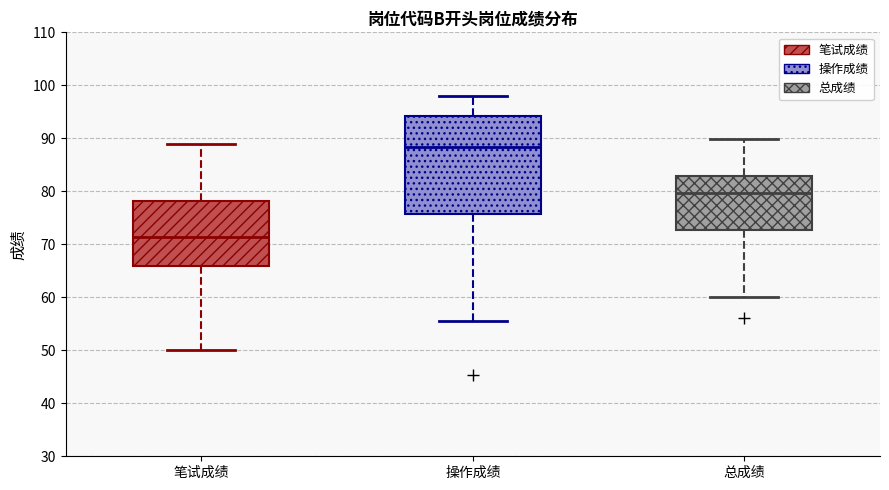

Comparing the boxes themselves (not the whiskers), which one is the tallest?

操作成绩